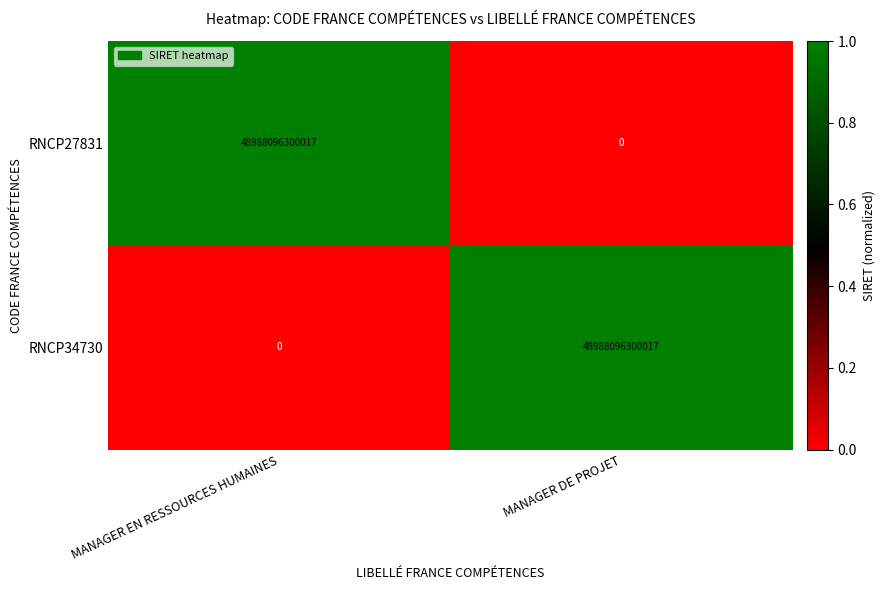

What is the difference between the RNCP27831 values at MANAGER DE PROJET and MANAGER EN RESSOURCES HUMAINES?

48988096300017